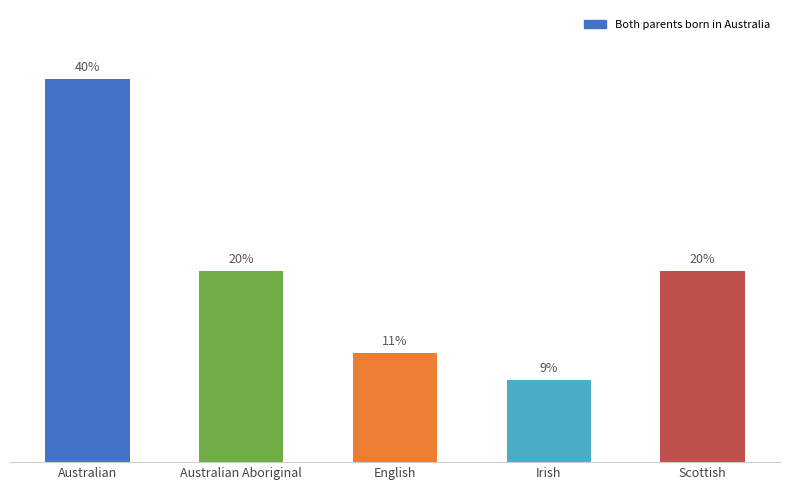

Which category has the highest value across all series?

Australian